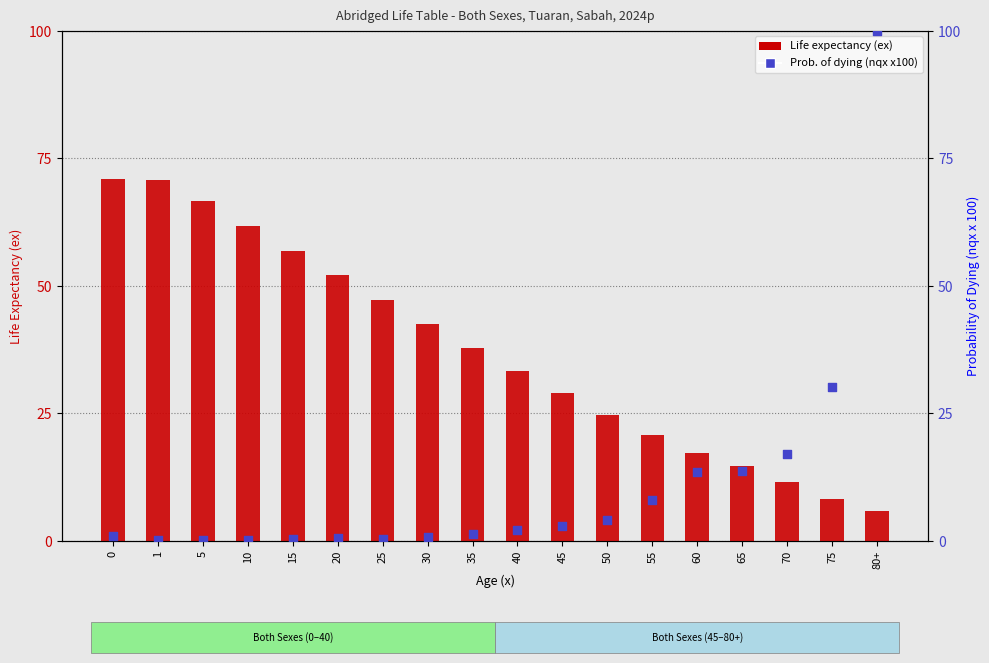

Which series has the largest total across all categories?

Life expectancy (ex)